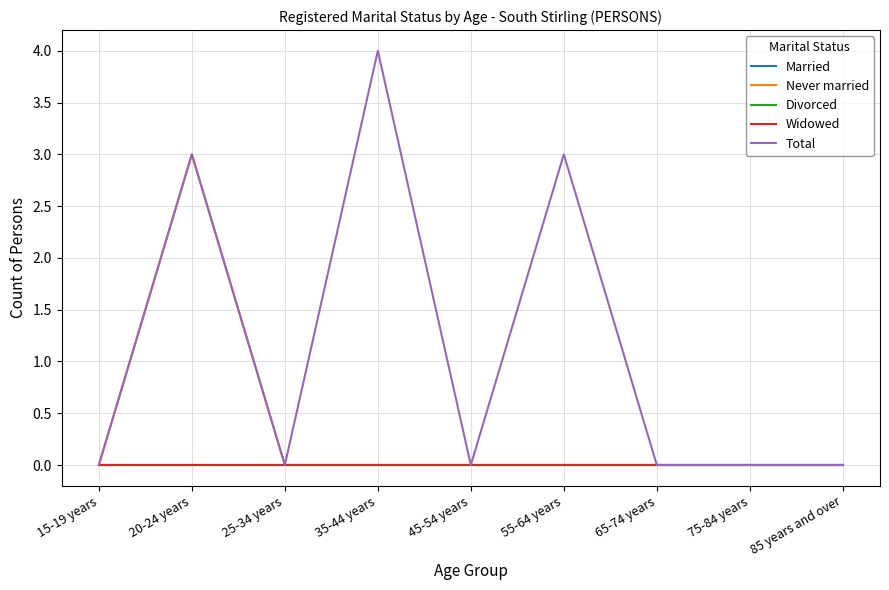

Does the chart display data point markers on the line(s)?

No